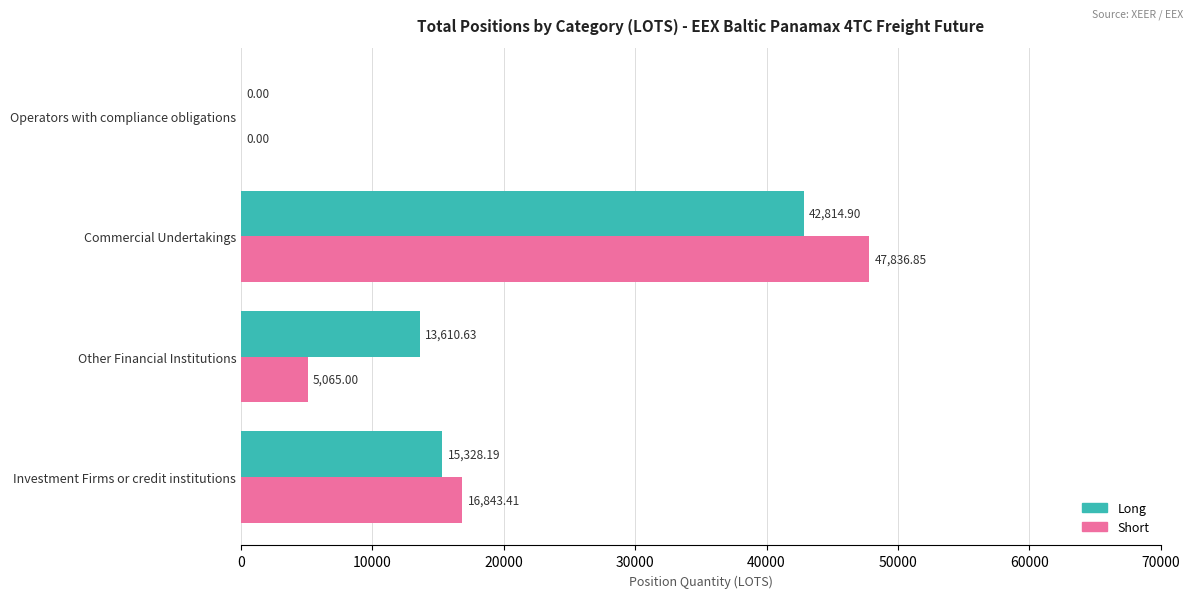

Which label corresponds to the largest value in the chart?

Commercial Undertakings